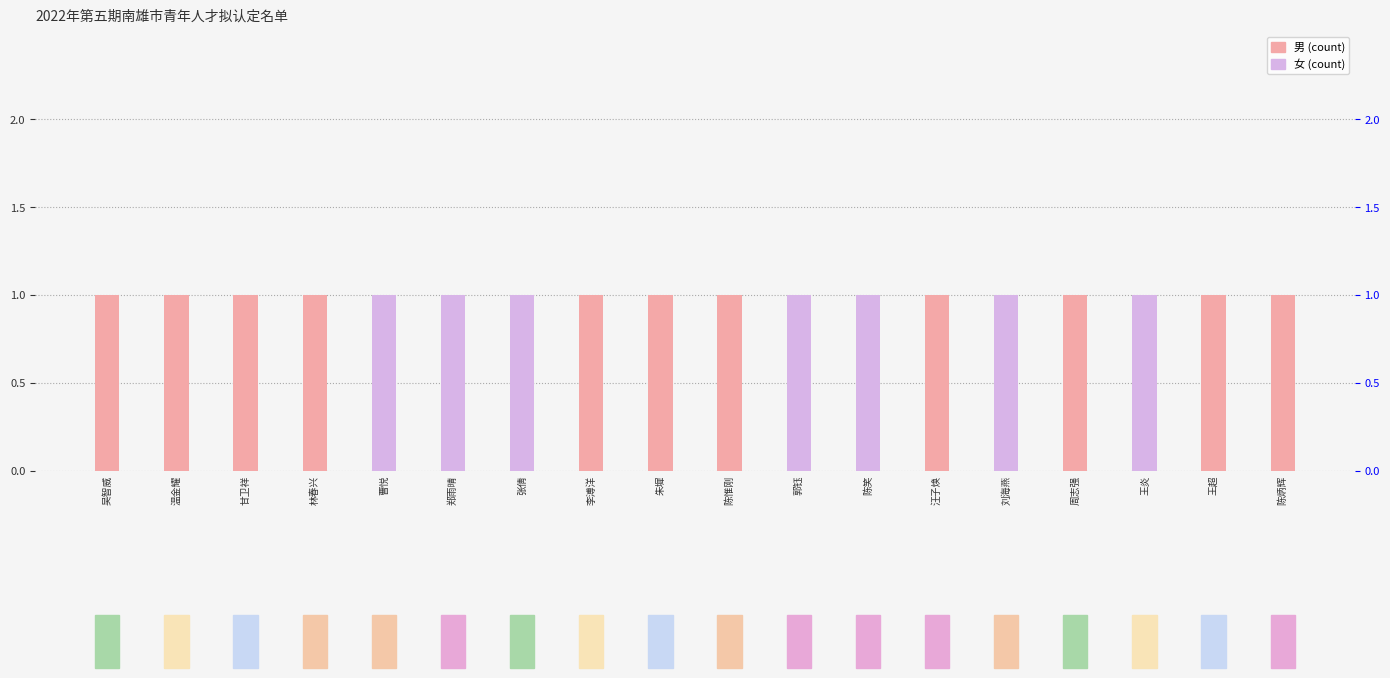

Which series has the largest total across all categories?

男